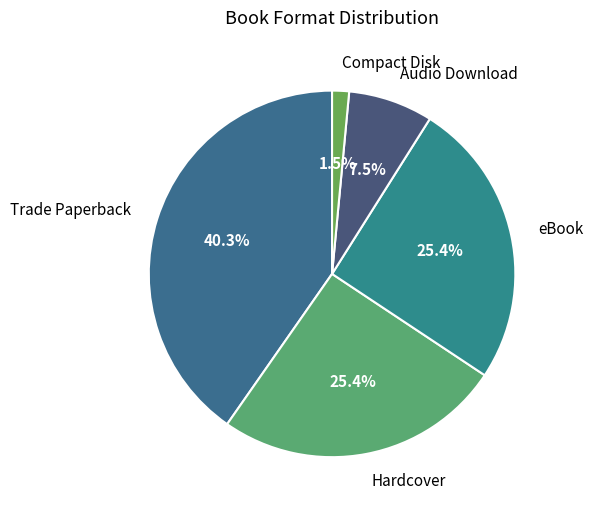

What portion of the pie excludes Audio Download?

92.5%